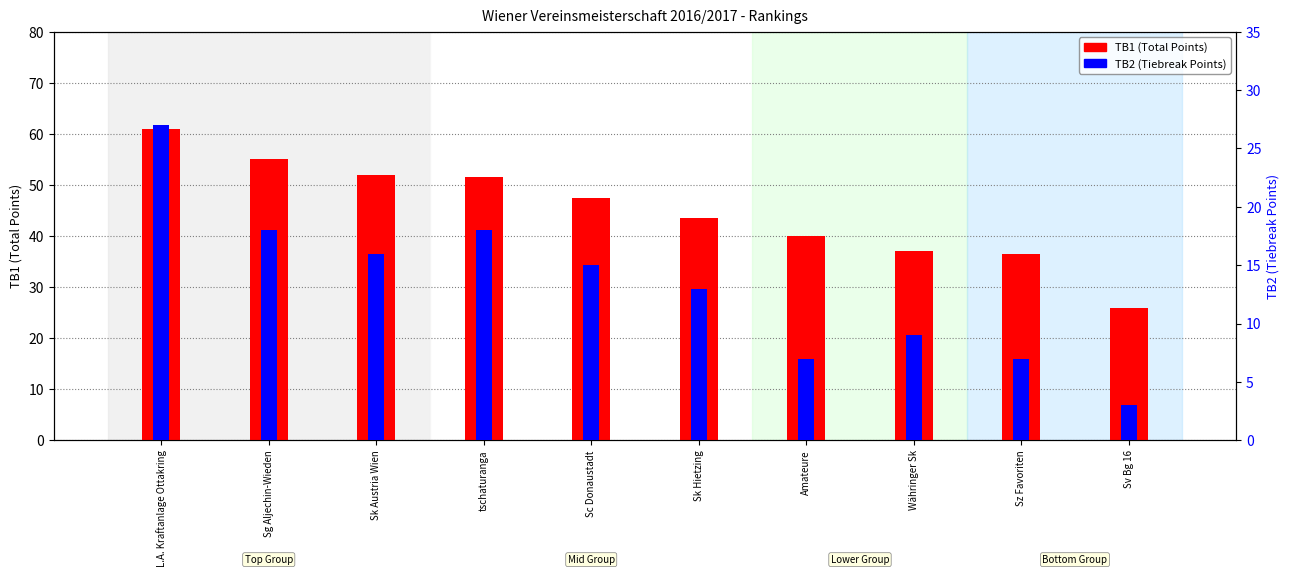

Rank the series by their maximum value, from highest to lowest.

TB1 (Total Points), TB2 (Tiebreak Points)